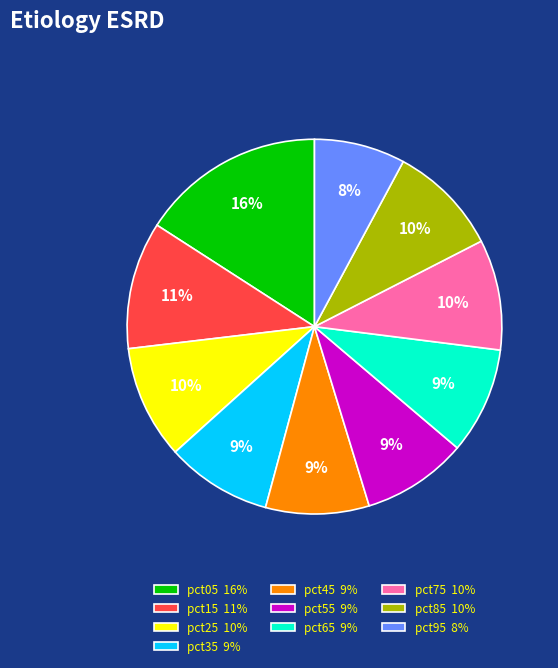

Is pct85 the majority of the pie?

No